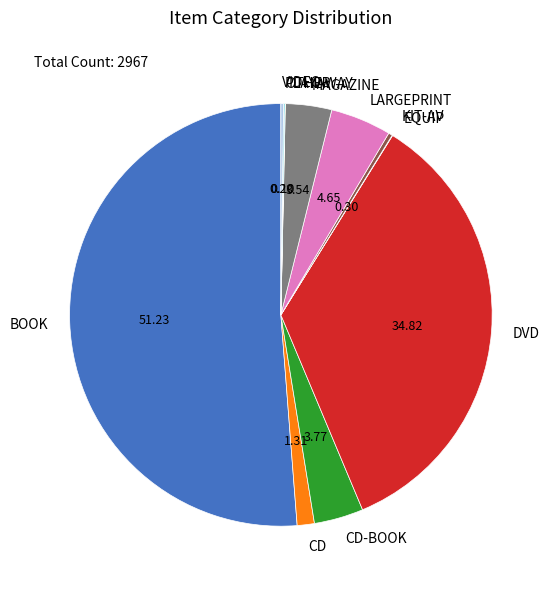

Between KIT-AV and LARGEPRINT, which is larger?

LARGEPRINT